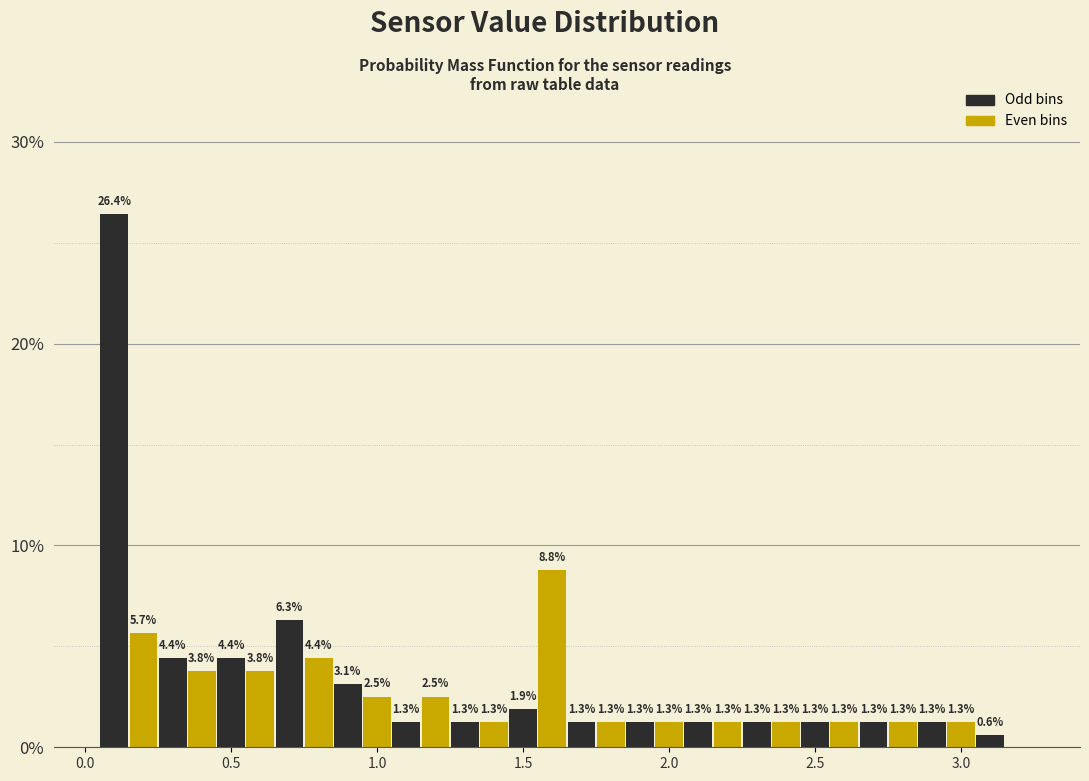

Read against the x-axis, roughly where is the centre of the tallest bar?

0.10